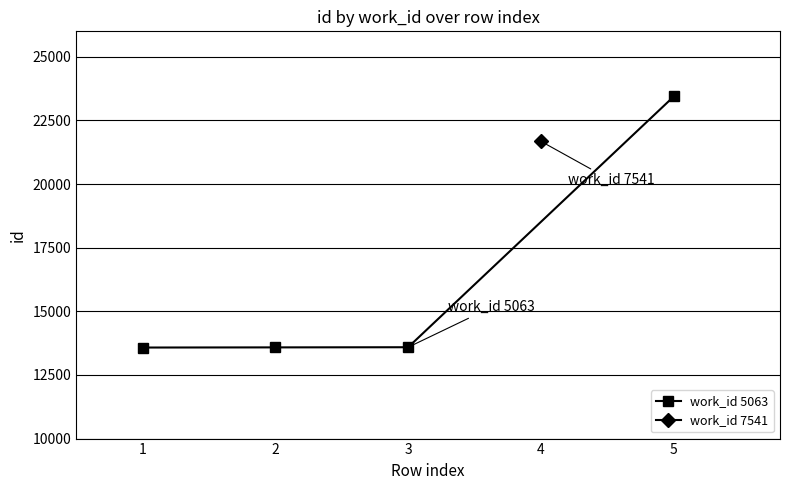

What is the value of the work_id 5063 point at the 2nd from the left?

13583